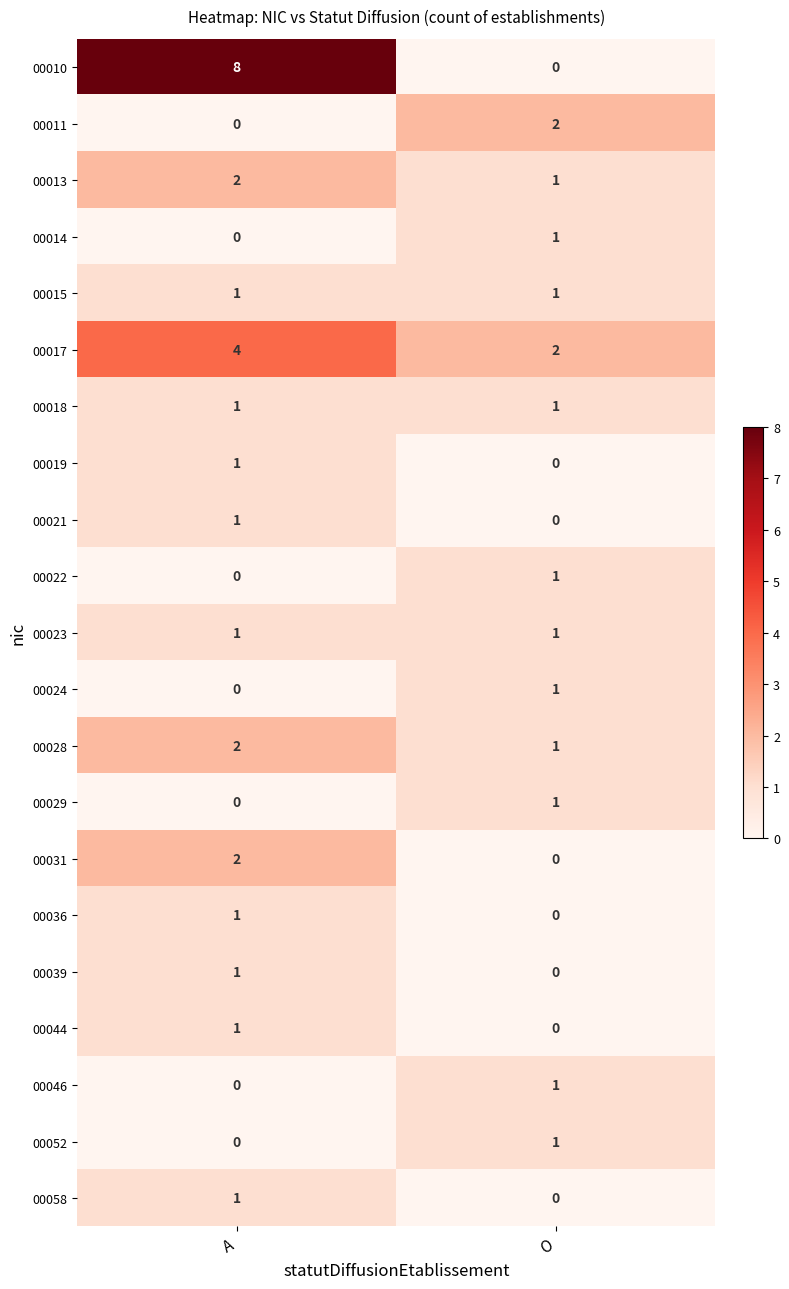

Which series changed the most between A and O?

00010